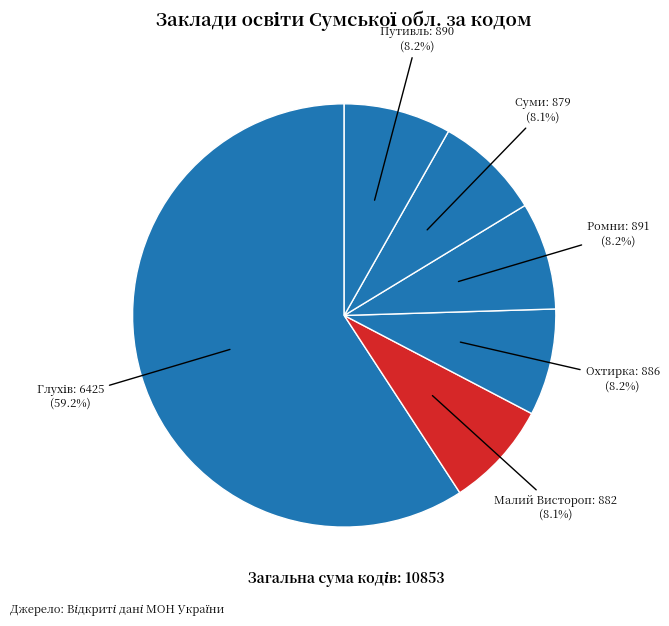

Combined, what portion of the pie is Путивль and Суми?

16.3%